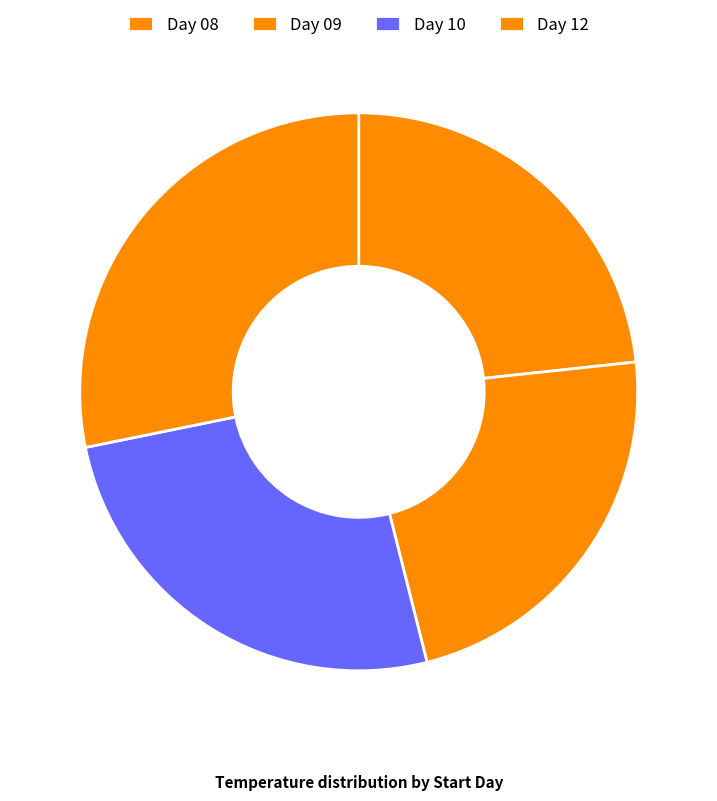

How many segments does this pie chart have?

4